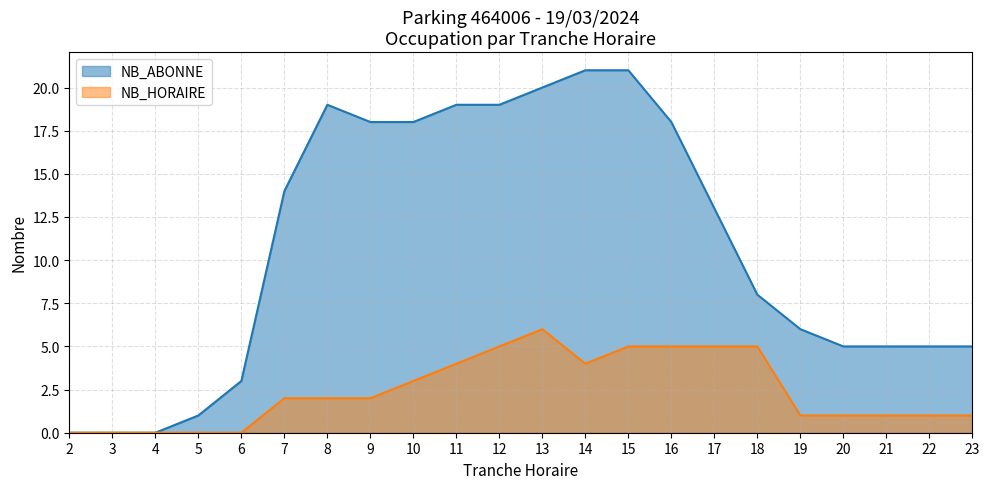

How many positive values does the NB_HORAIRE series have?

17